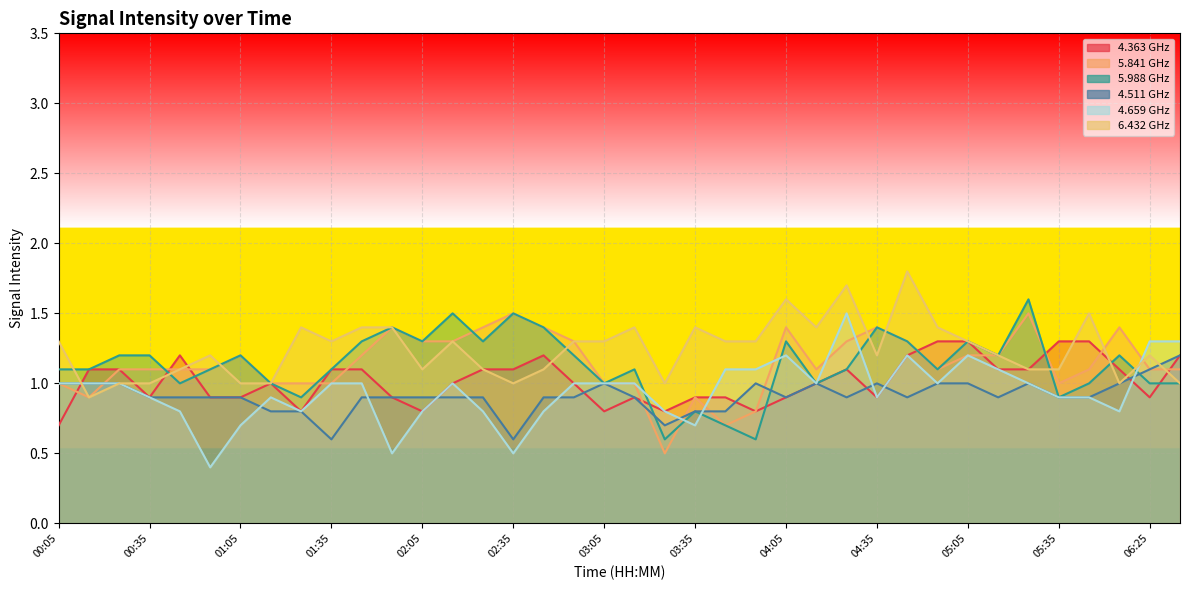

True or false: 6.432 and 4.363 cross at least once.

True